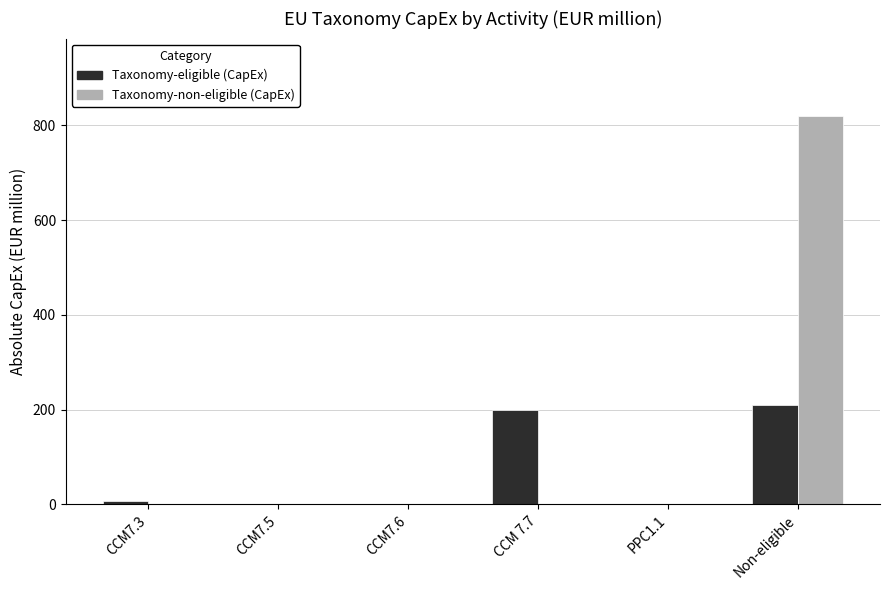

Which series has the widest spread of values?

Taxonomy-non-eligible (CapEx)